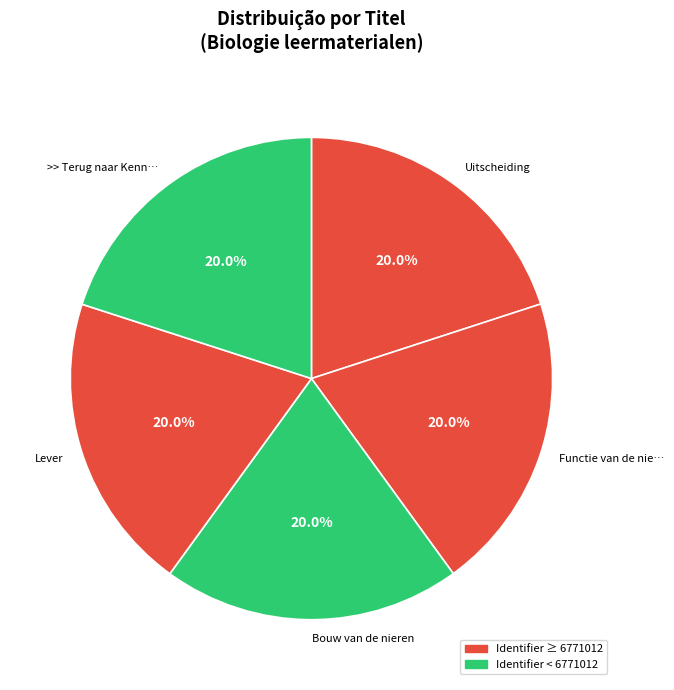

Count the number of slices in the pie.

5